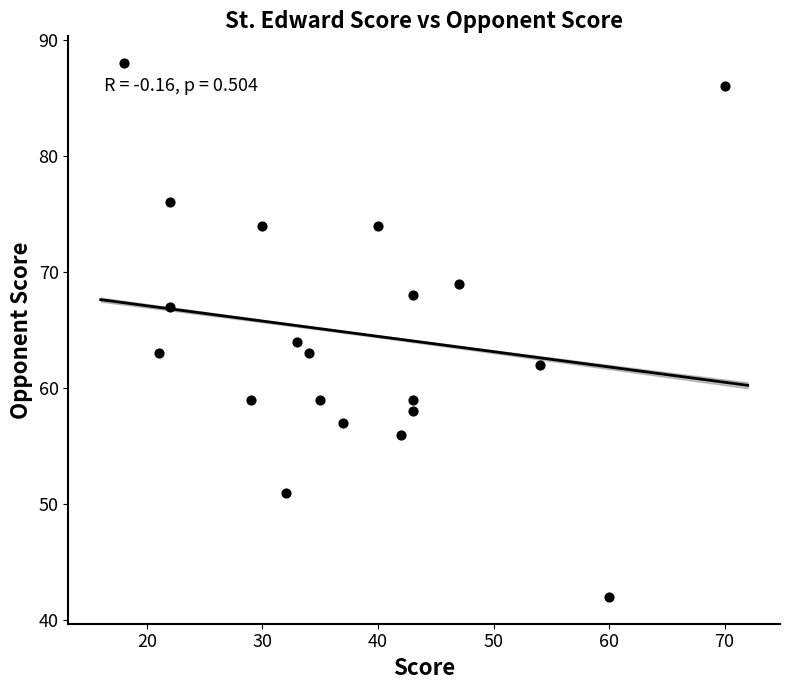

What Y value in the scatter plot is closest to 65?

64